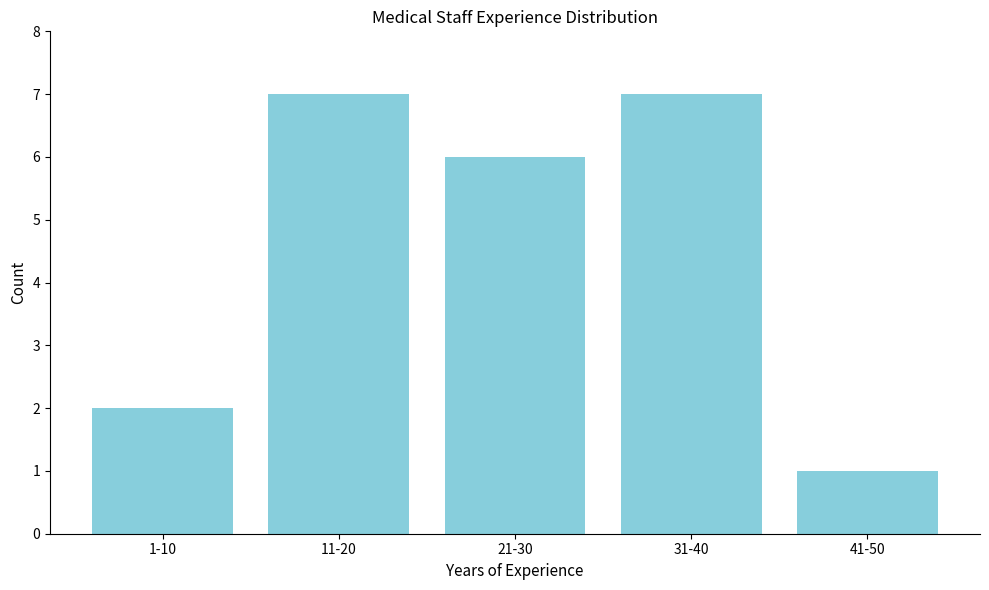

Reading left to right, list all the values displayed in this chart.

2	7	6	7	1